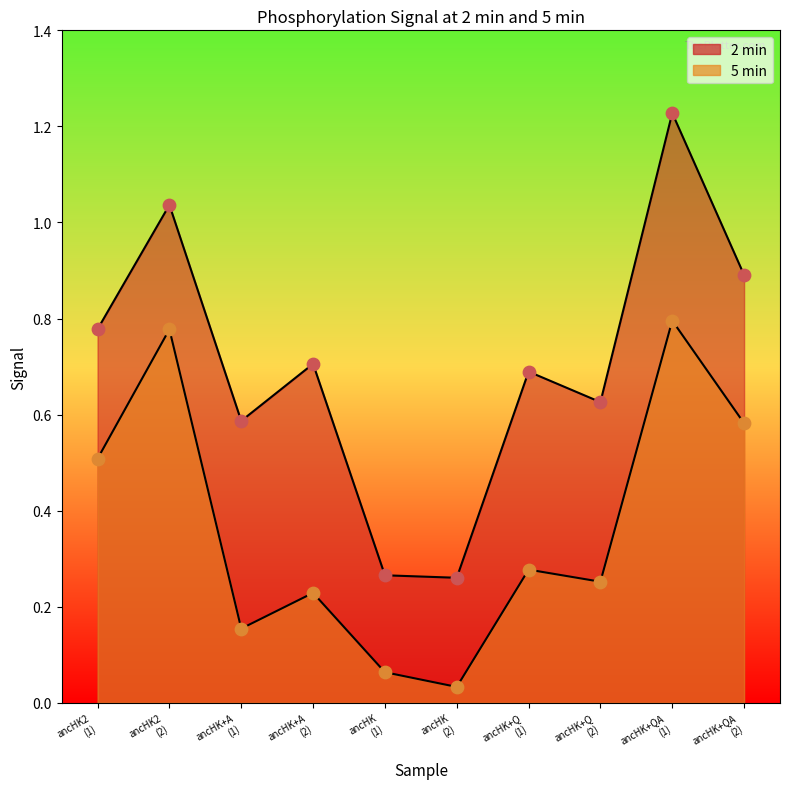

Which series has the widest spread of Y values?

2 min